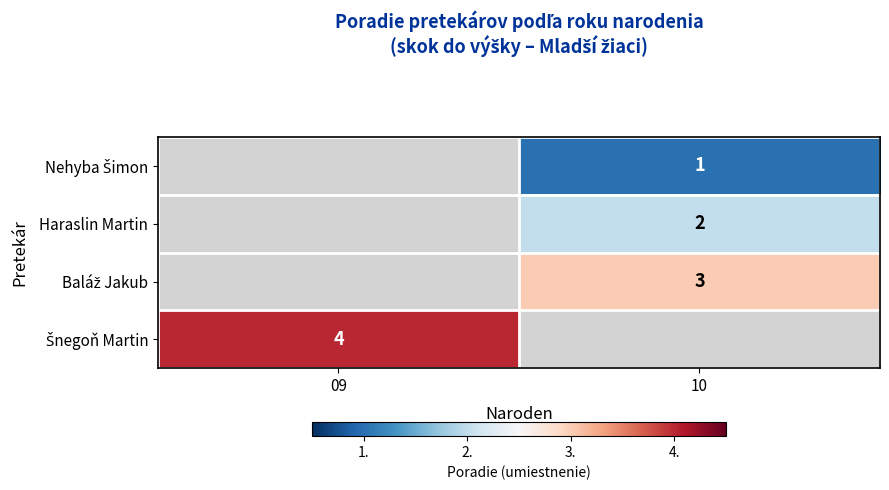

Count the number of data series in this chart.

4